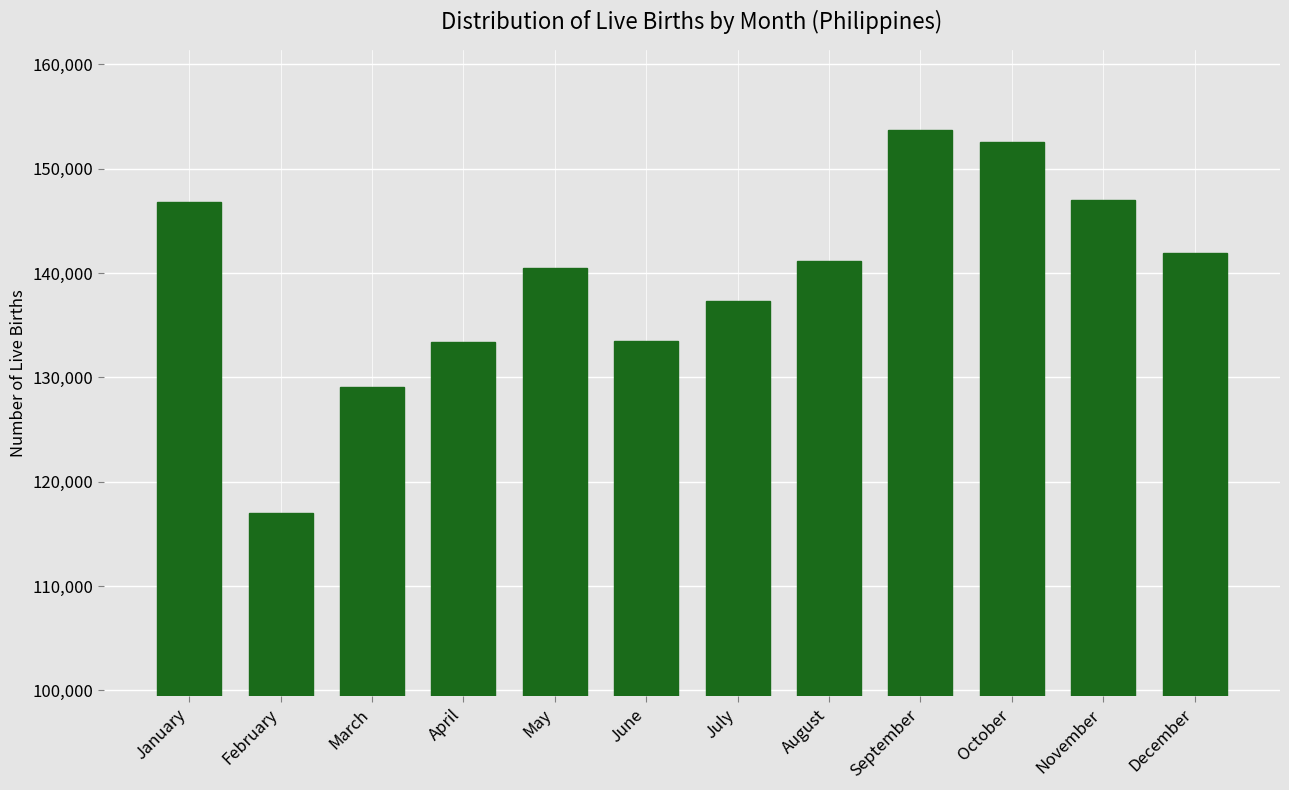

The value at June is 133462. True or false?

True